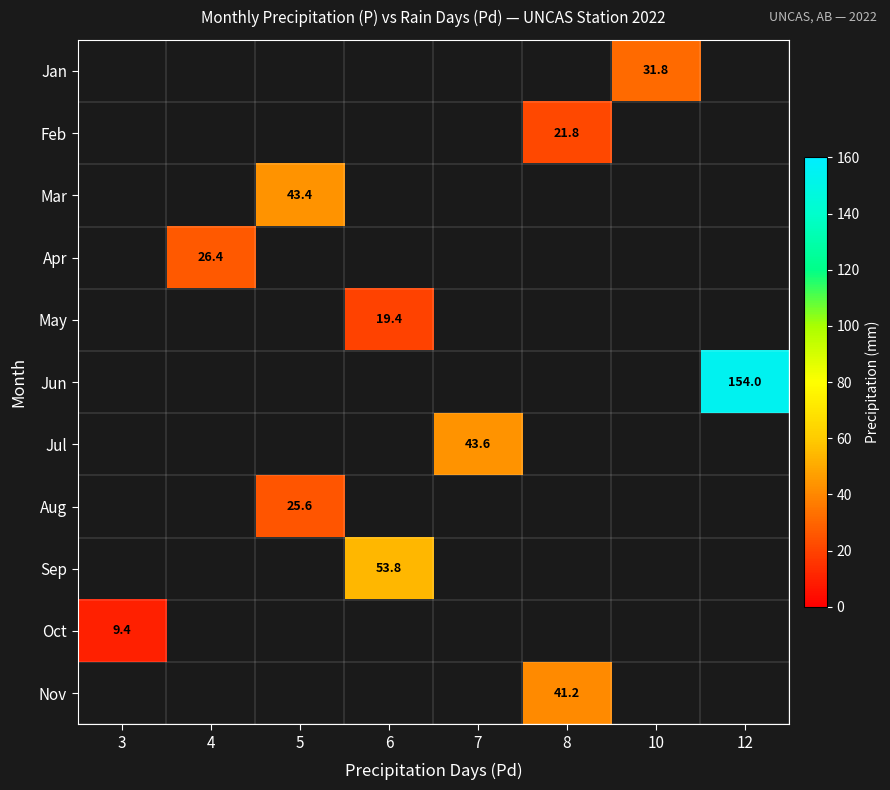

The Mar series shows 43.4 at 5. True or false?

True